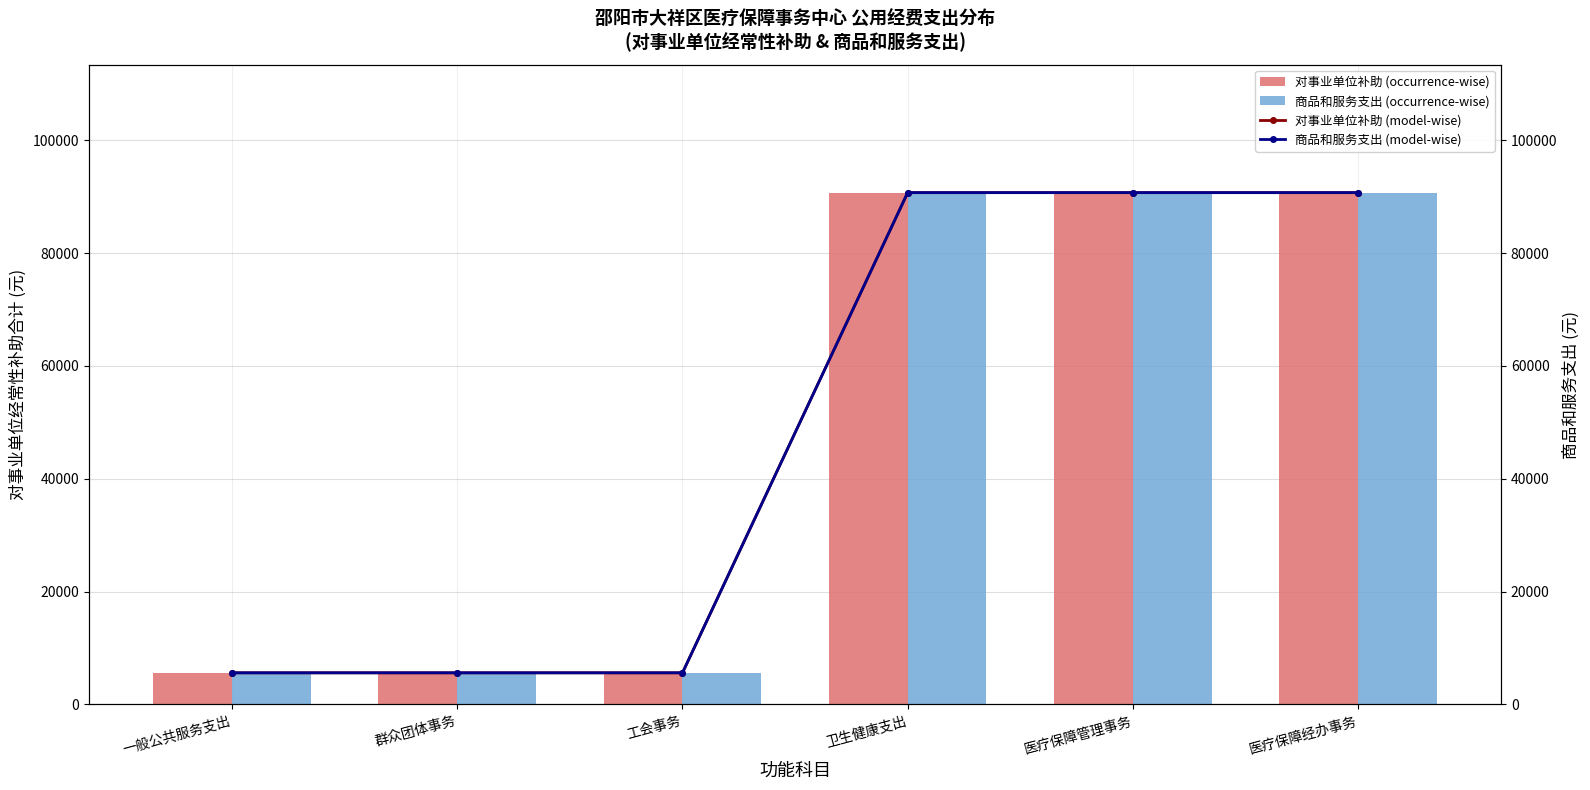

Which series has the widest spread of values?

对事业单位补助 (occurrence-wise)